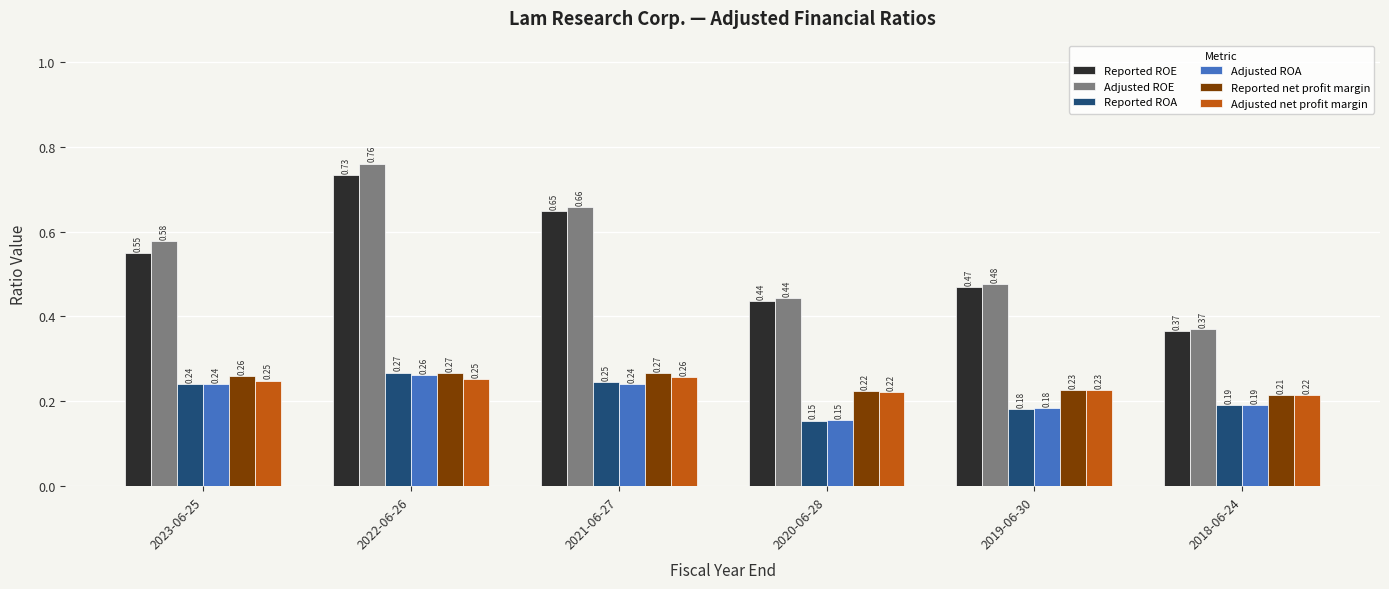

Is the value of Reported net profit margin at 2018-06-24 greater than the value of Adjusted net profit margin at 2019-06-30?

No